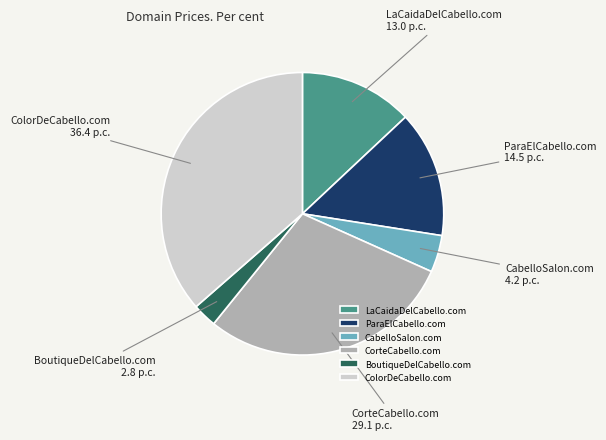

Which slice is the largest?

ColorDeCabello.com